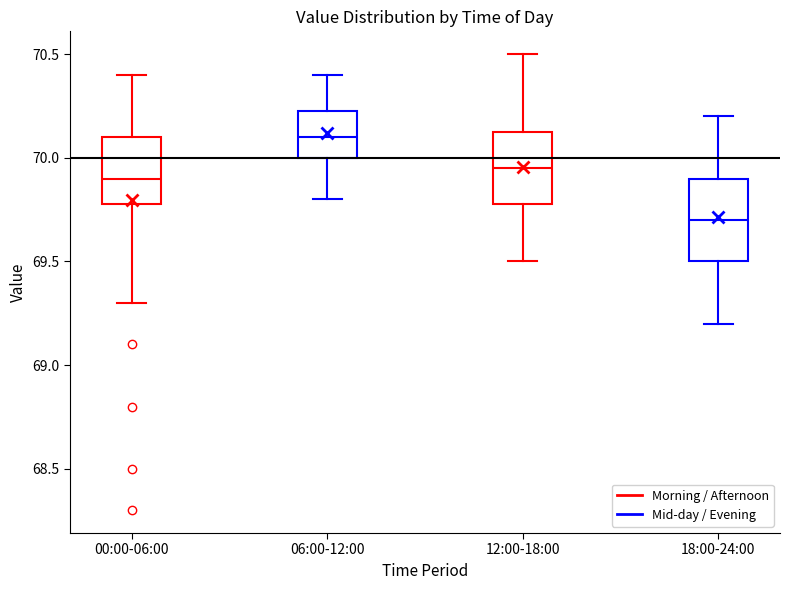

Reading left to right, read every box against the y-axis: the position of its median line, the range the box covers, and the ends of its whiskers. The values are not printed on the chart, so give them approximately, as read against the axis.

00:00-06:00: median 69.90, box 69.80 to 70.10, whiskers 69.30 to 70.40
06:00-12:00: median 70.10, box 70.00 to 70.25, whiskers 69.80 to 70.40
12:00-18:00: median 69.95, box 69.80 to 70.15, whiskers 69.50 to 70.50
18:00-24:00: median 69.70, box 69.50 to 69.90, whiskers 69.20 to 70.20